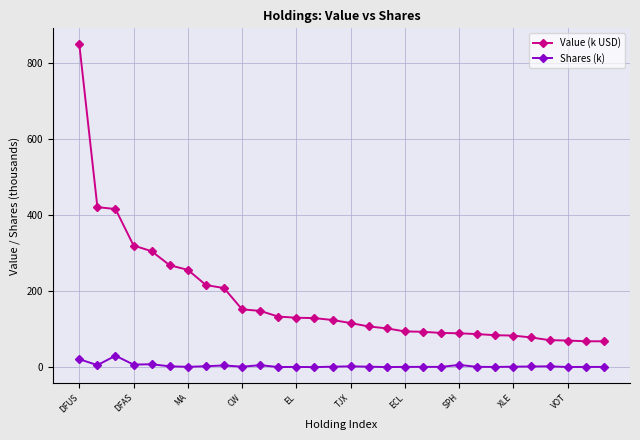

How many lines are shown in the chart?

2